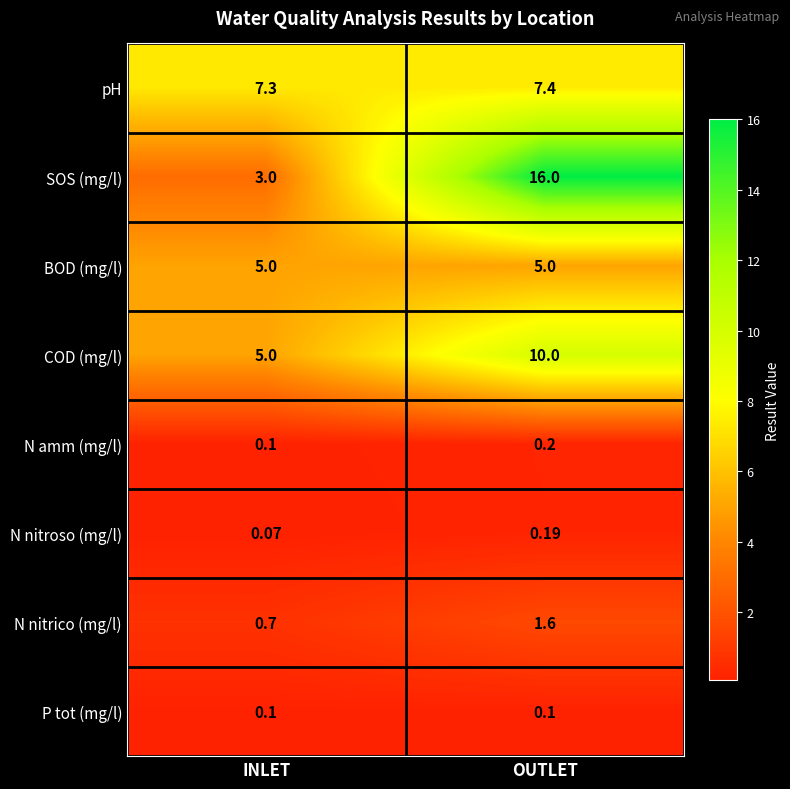

At which label is SOS (mg/l) closest to 9?

INLET